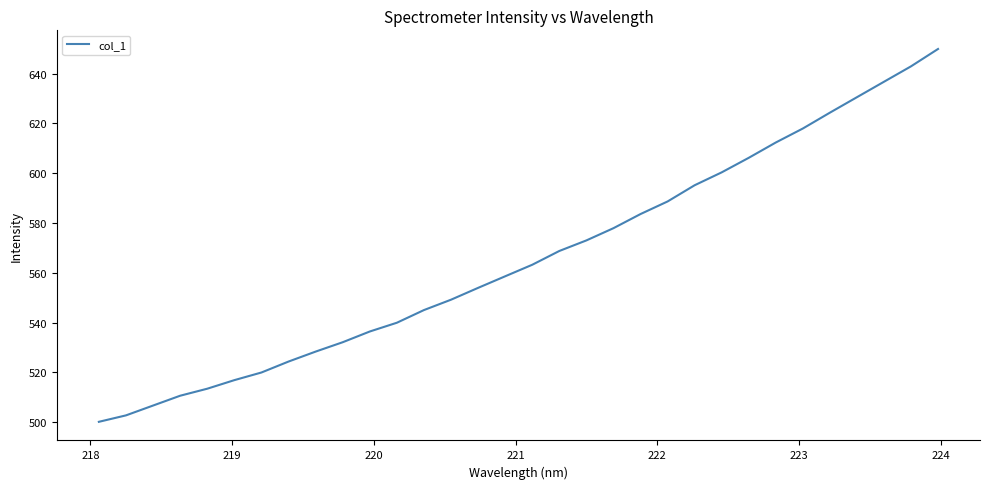

What is the smallest value displayed?

500.1